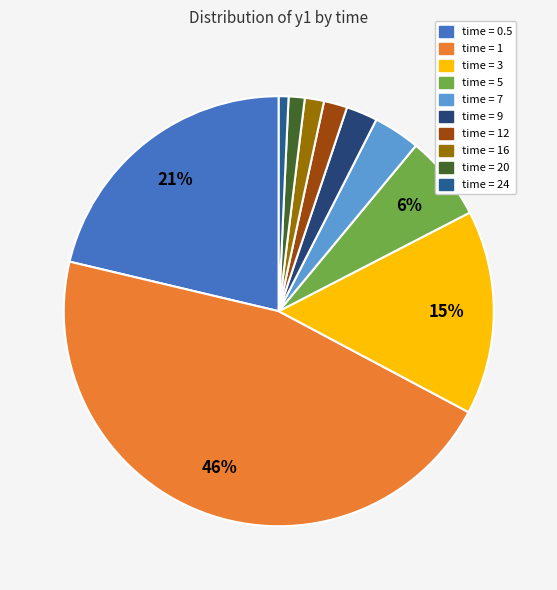

How many slices are in this pie chart?

10